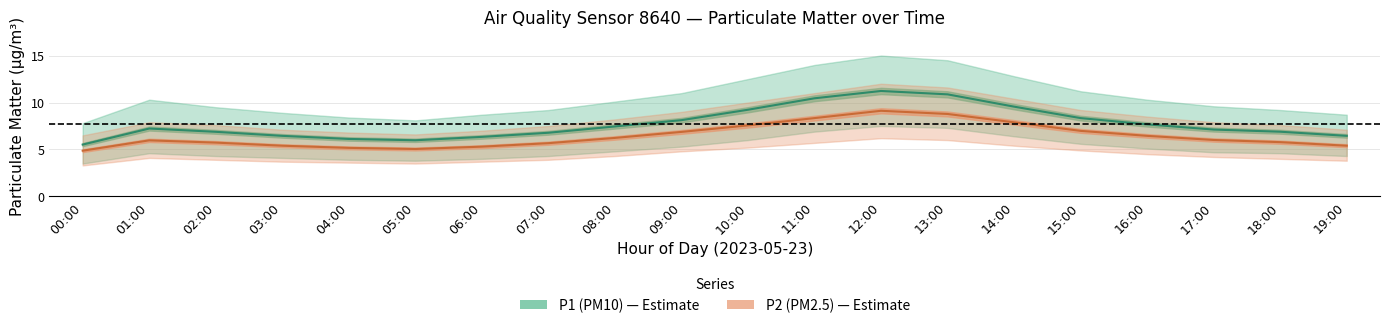

Does the chart have visible grid lines?

Yes